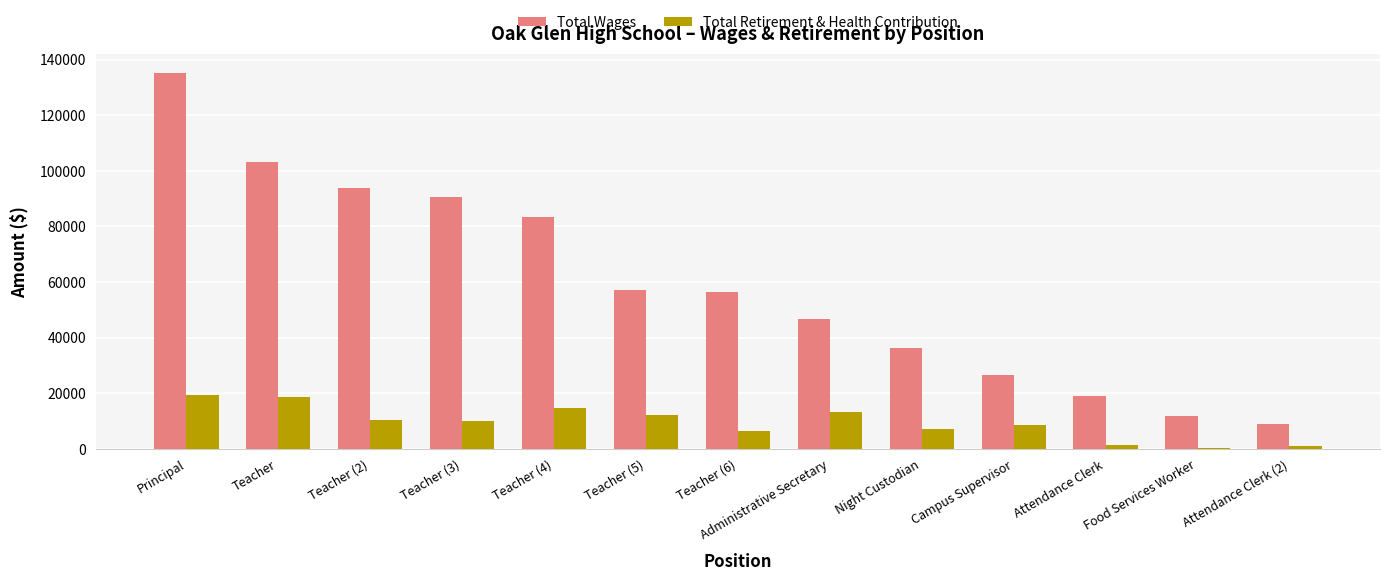

Which category has the lowest value in the Total Wages series?

Attendance Clerk (2)